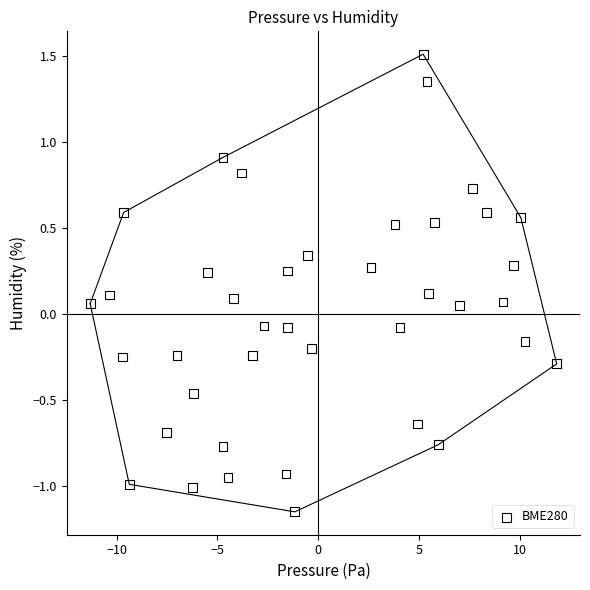

What is the range of Y values (max minus min)?

2.7